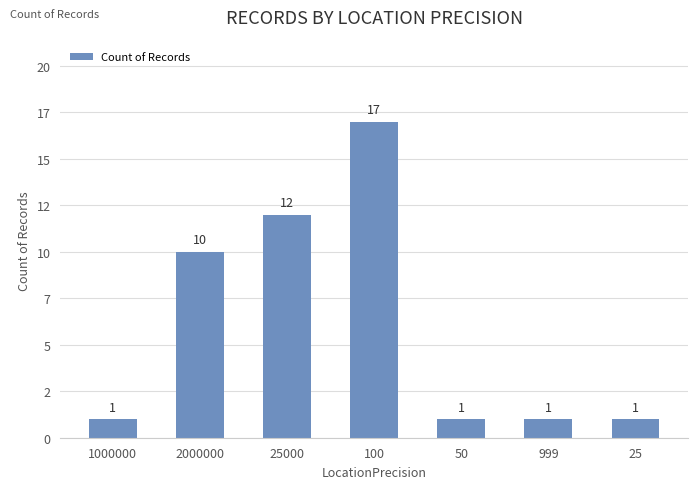

What is the sum of the values at 1000000 and 2000000?

11